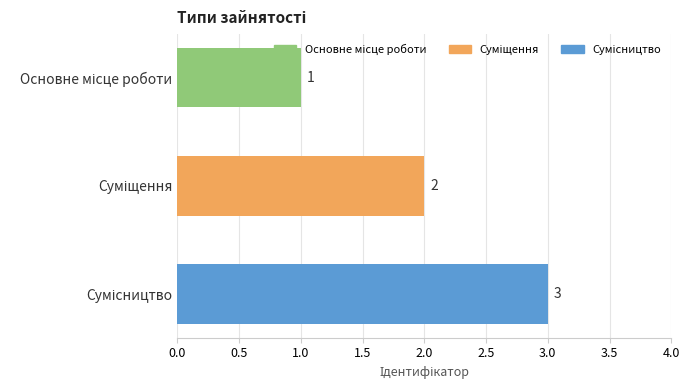

How many values are between 1 and 3?

3